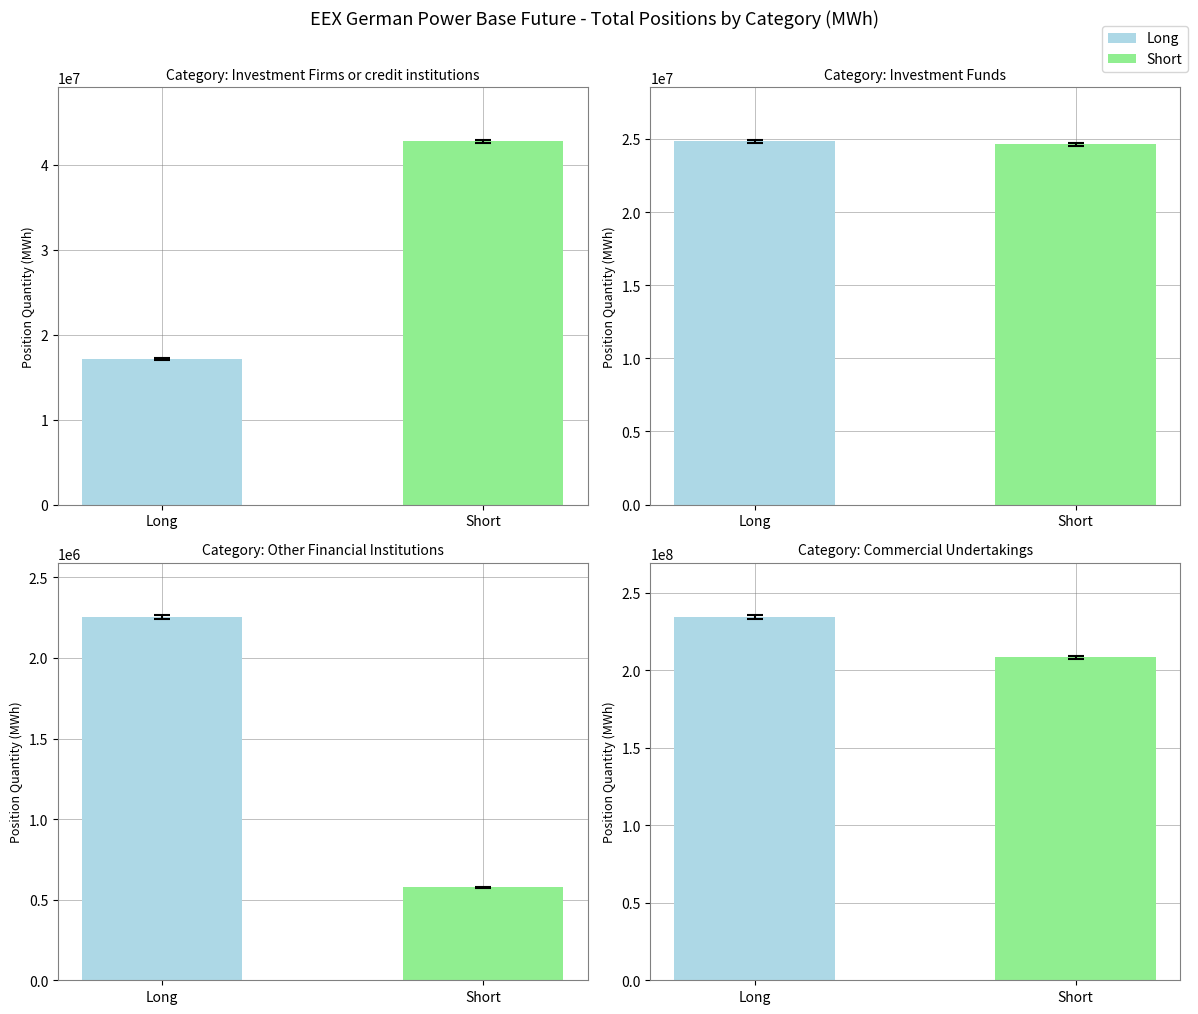

At which label does Investment Funds reach its peak?

Long